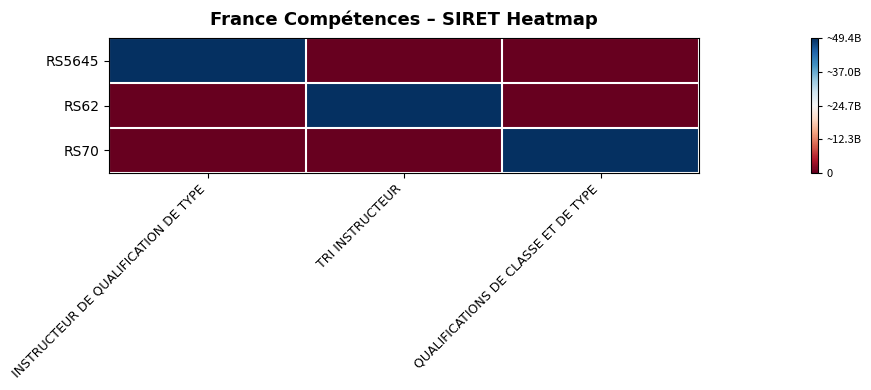

List the series in order of their peak value, lowest first.

RS5645, RS62, RS70